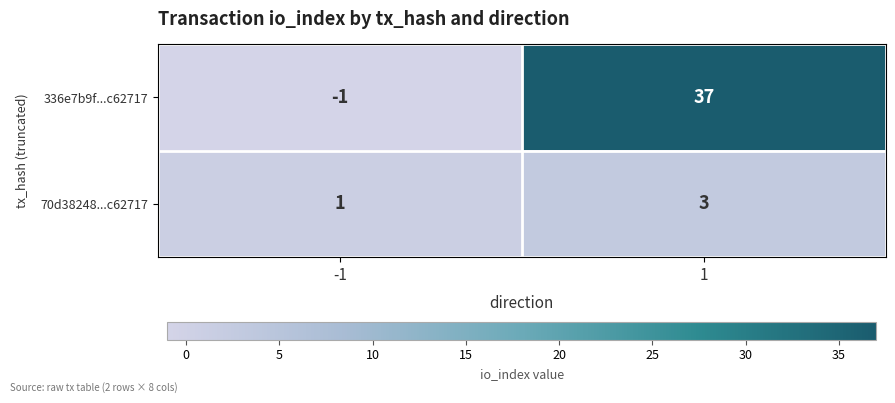

Which label corresponds to the smallest value in the chart?

-1